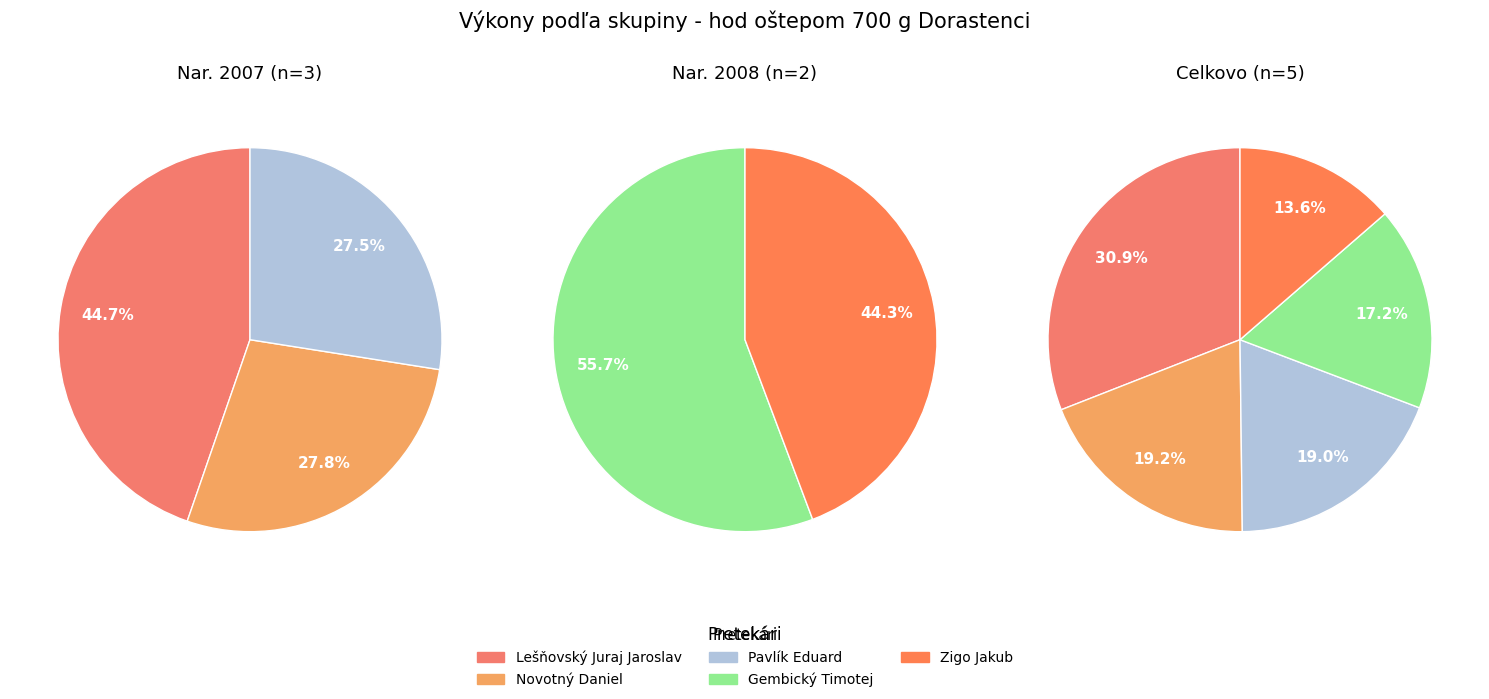

The Pavlík Eduard slice represents 19% of the pie. True or false?

True